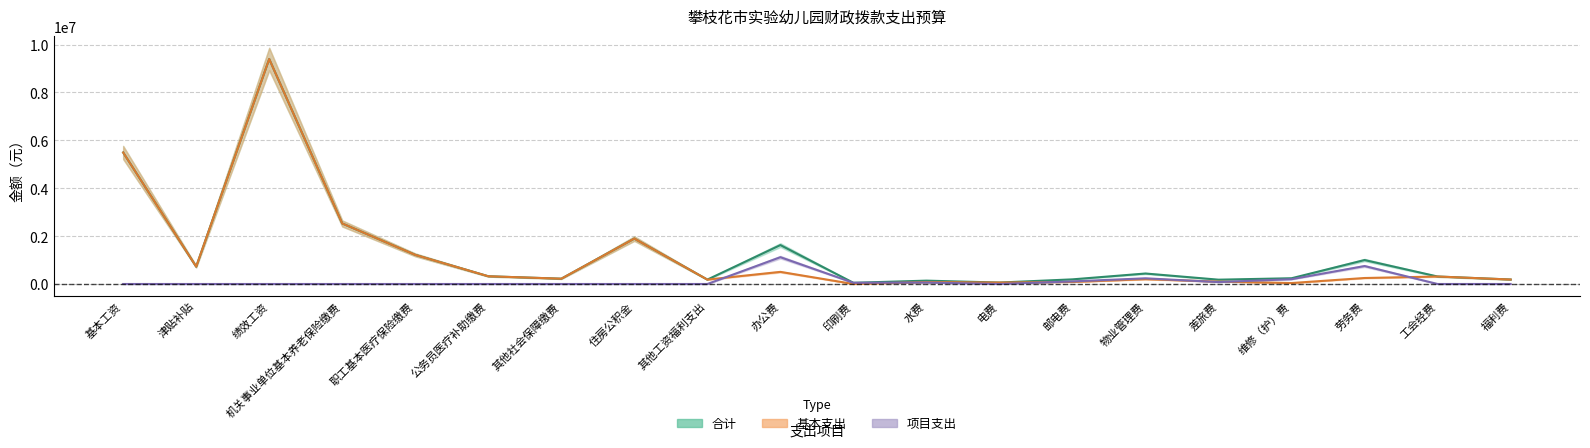

Which category has the lowest value in the 基本支出 series?

印刷费